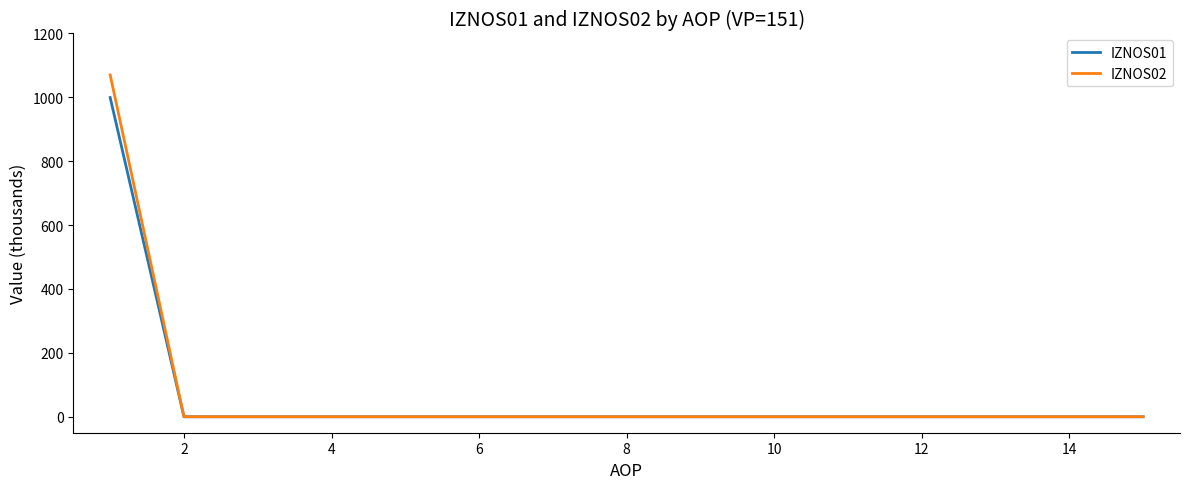

Which series has the widest spread of values?

IZNOS02